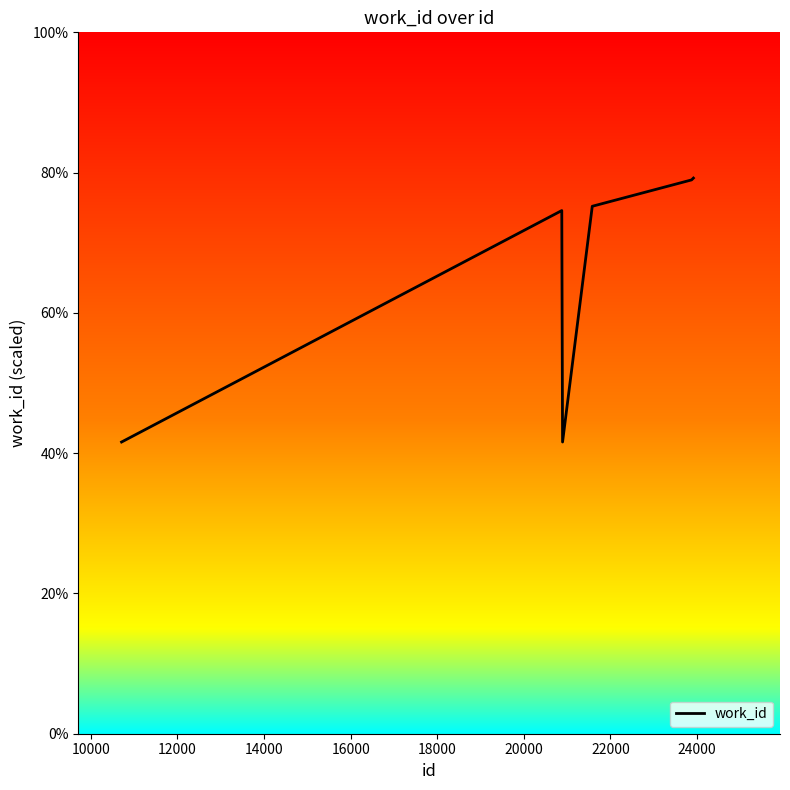

Count the number of data series in this chart.

1